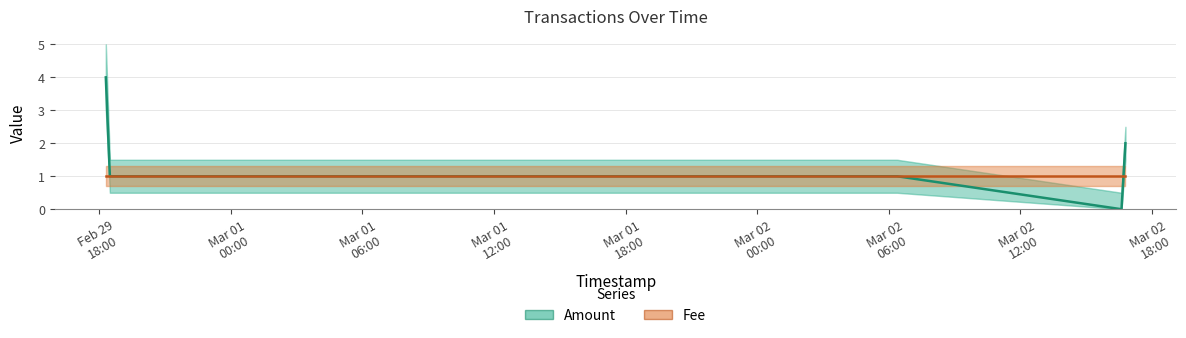

Between Mar 01
06:00 and Feb 29
18:00, which is larger?

Feb 29
18:00